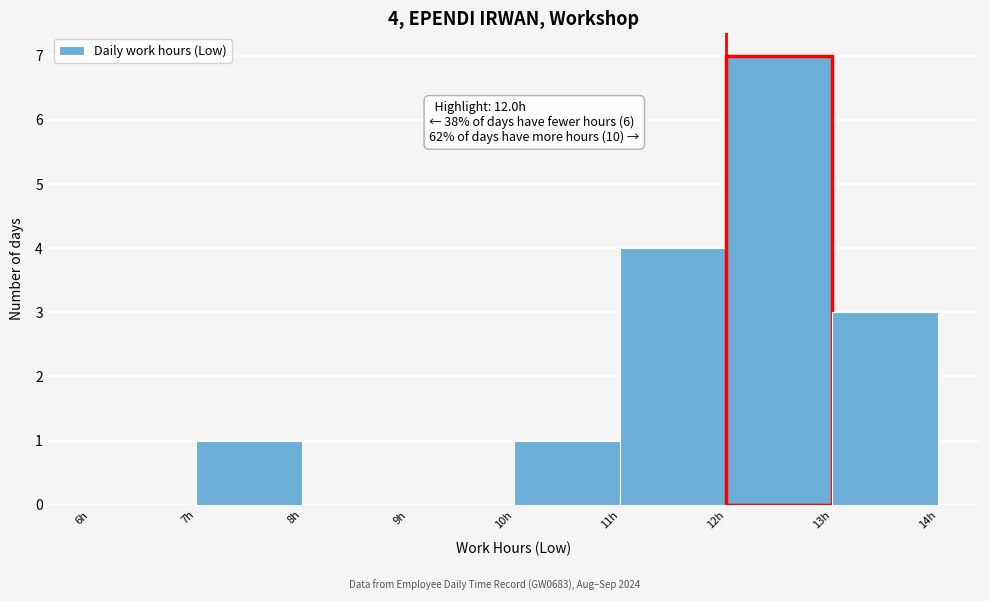

Which range on the x-axis has the tallest bar?

12 to 13